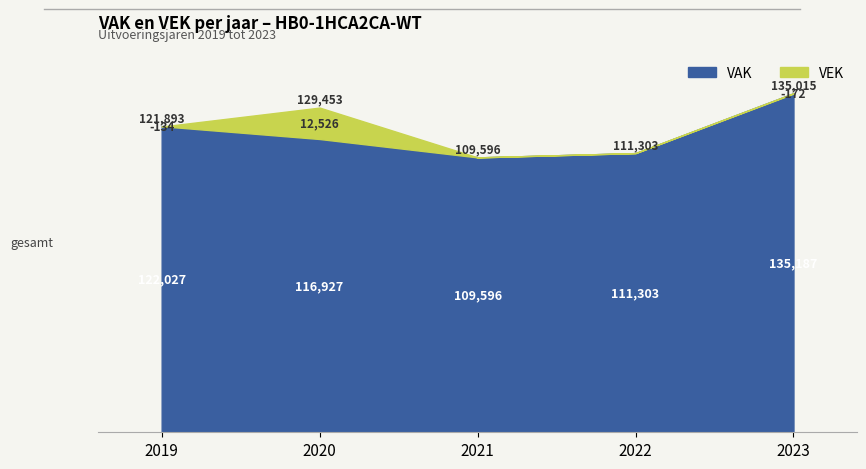

At which category is the sum across all series the highest?

2023